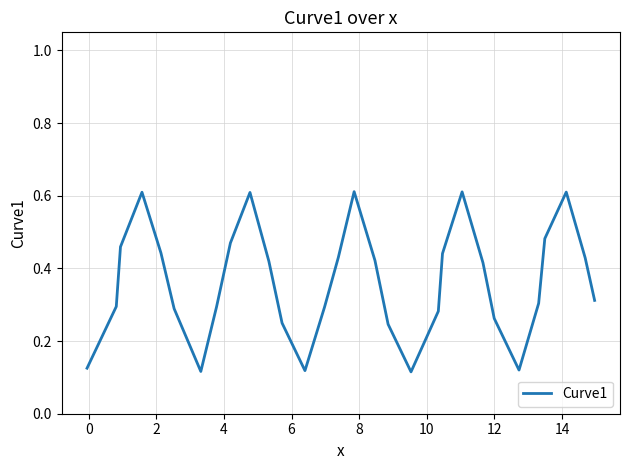

What is the maximum value shown in the chart?

0.6